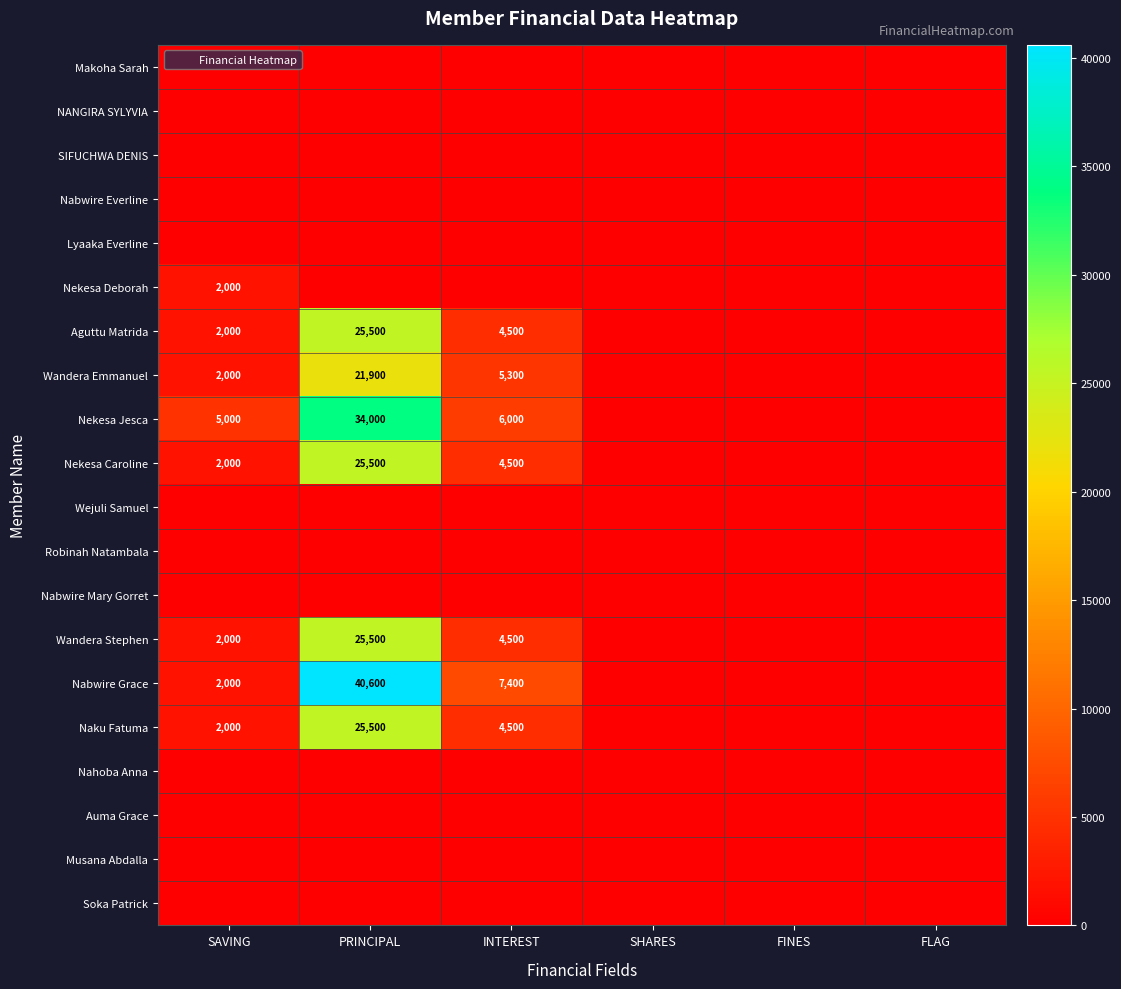

Is it true that Wandera Stephen equals 0 at FINES?

True